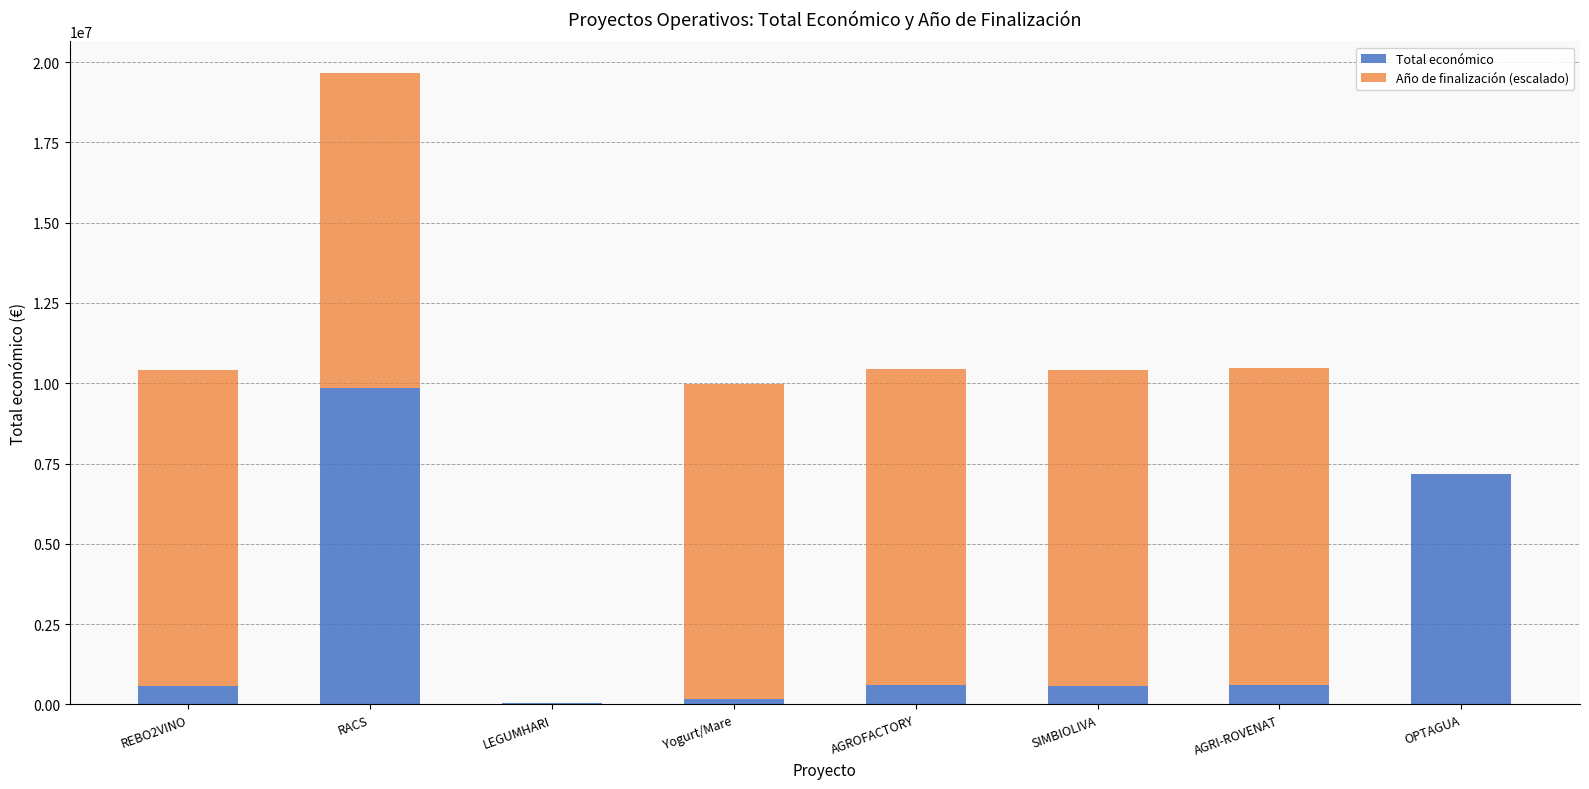

True or false: Total económico has a value of 17045190.4 at RACS.

False